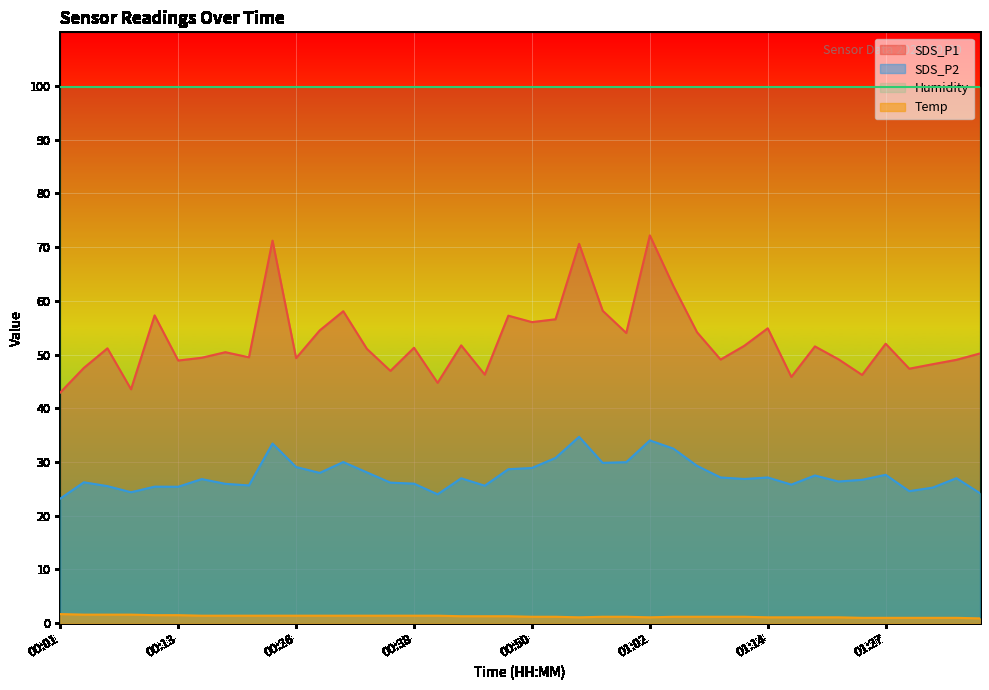

List the series in order of their overall mean, lowest first.

Temp, SDS_P2, SDS_P1, Humidity